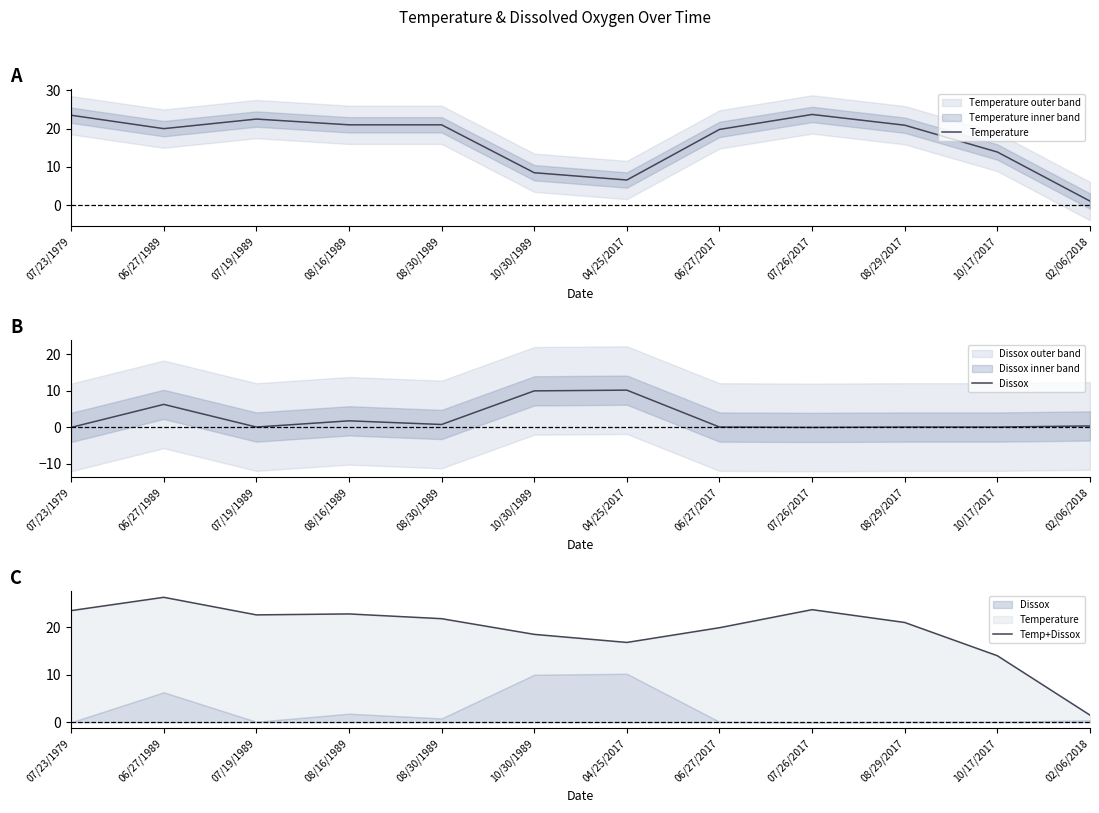

The Temperature series shows 6.6 at 04/25/2017. True or false?

True